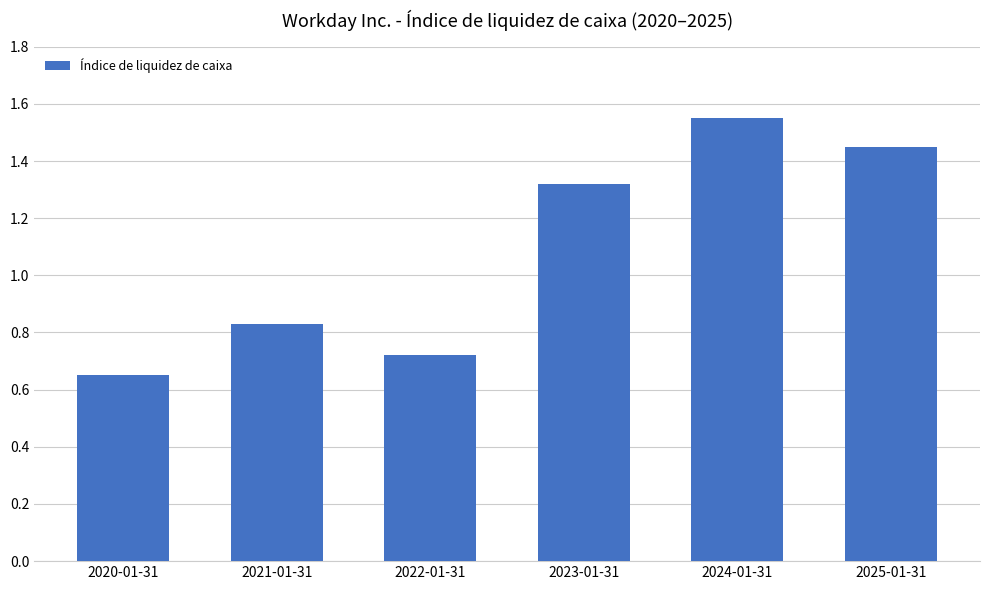

Which category has the lowest value across all series?

2020-01-31